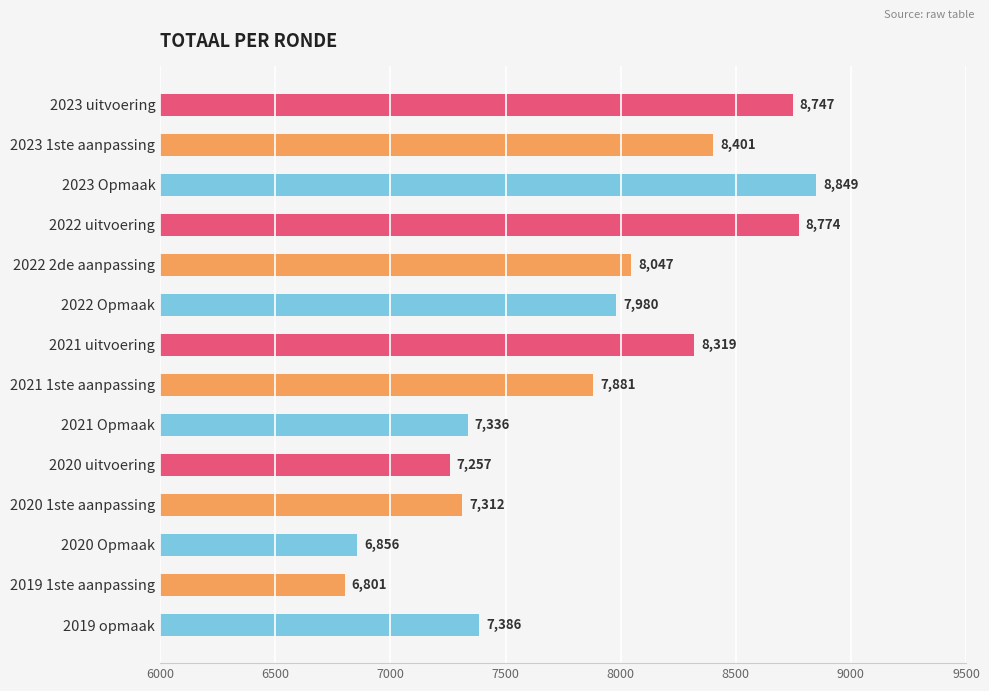

Reading top to bottom, transcribe all the data shown in this chart.

8747	8401	8849	8774	8047	7980	8319	7881	7336	7257	7312	6856	6801	7386